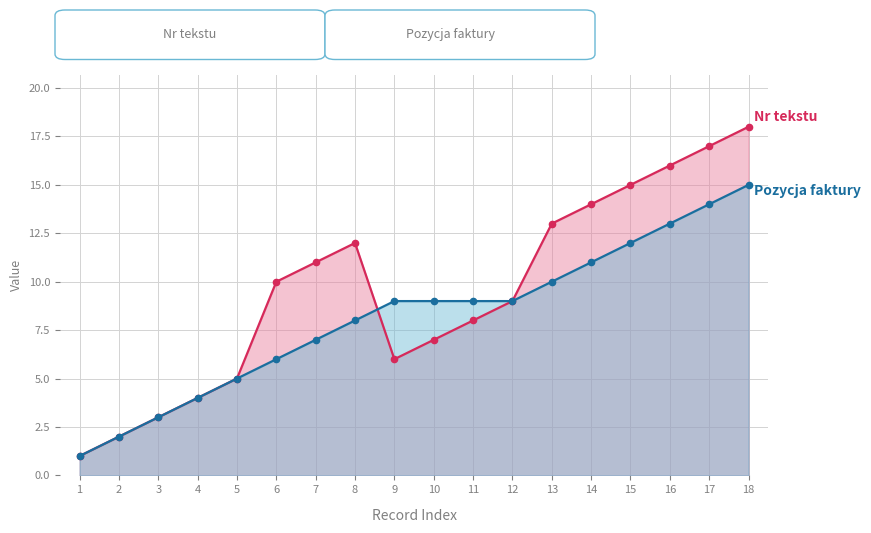

At which category does Nr tekstu reach its first local peak?

8